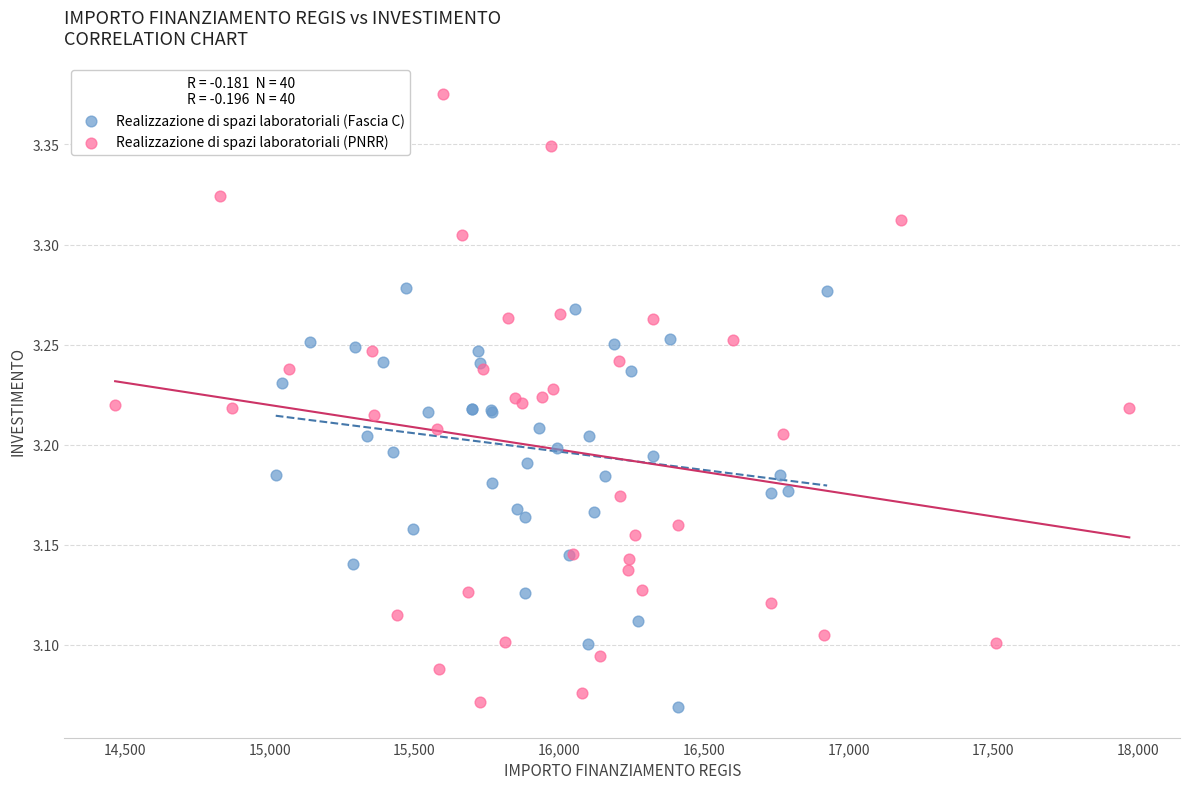

Which series has the largest Y range (max minus min)?

Realizzazione di spazi laboratoriali (PNRR)